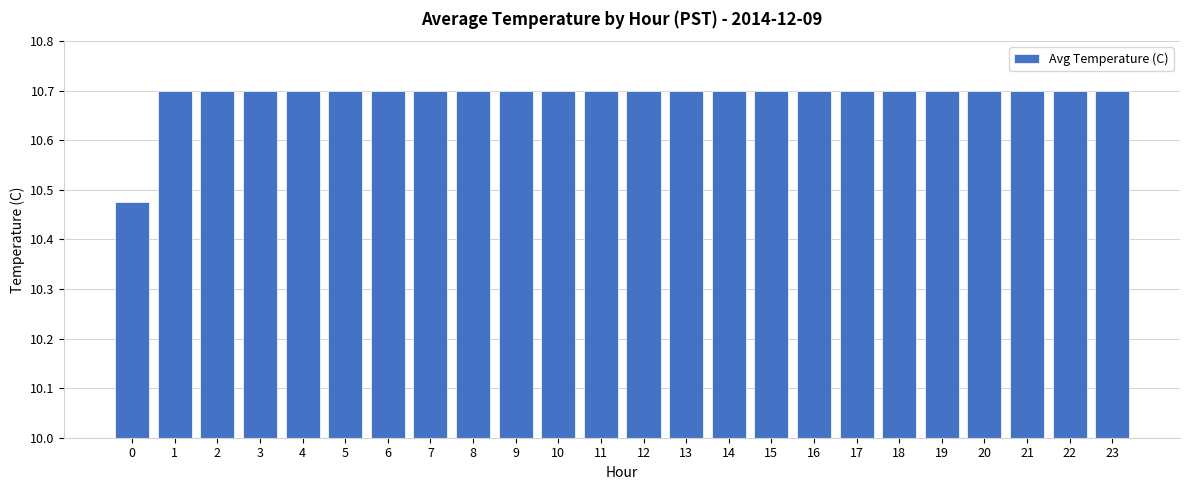

What is the sum of the values at 16 and 5?

21.4